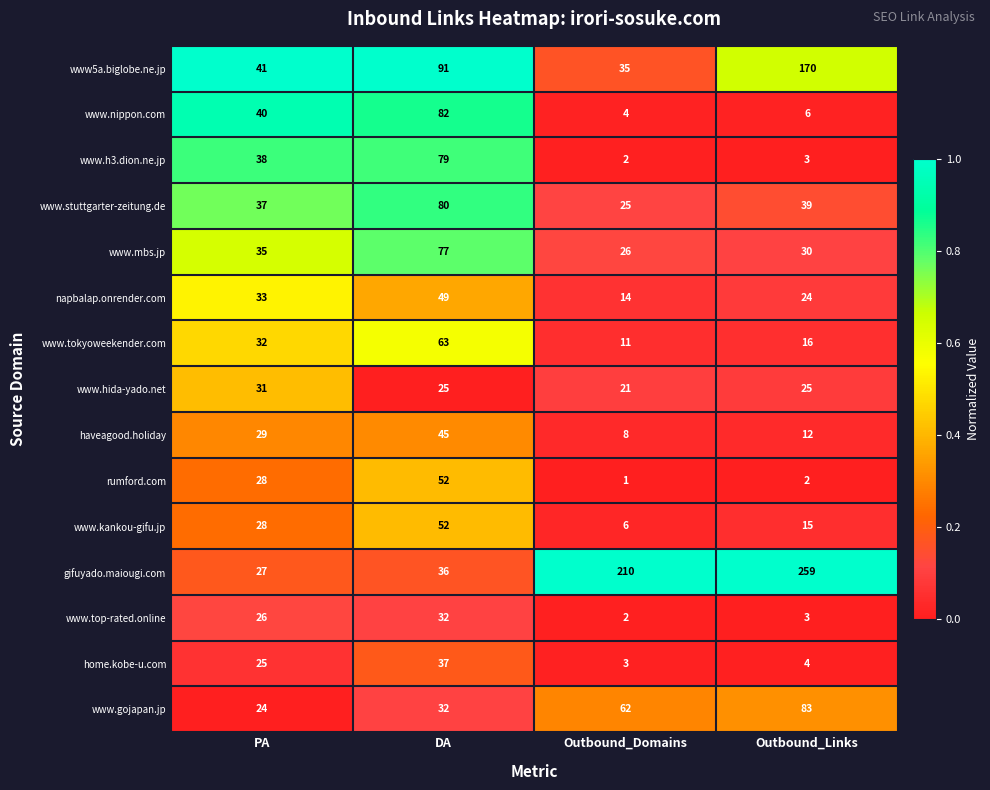

What value does the www.gojapan.jp series have at Outbound_Domains?

62